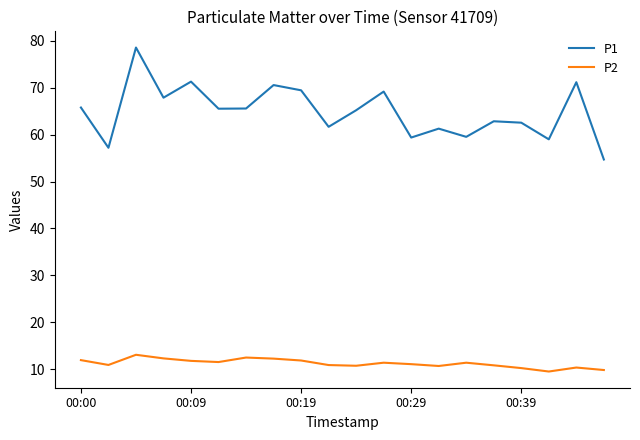

What are all the series names shown in the legend?

P1, P2